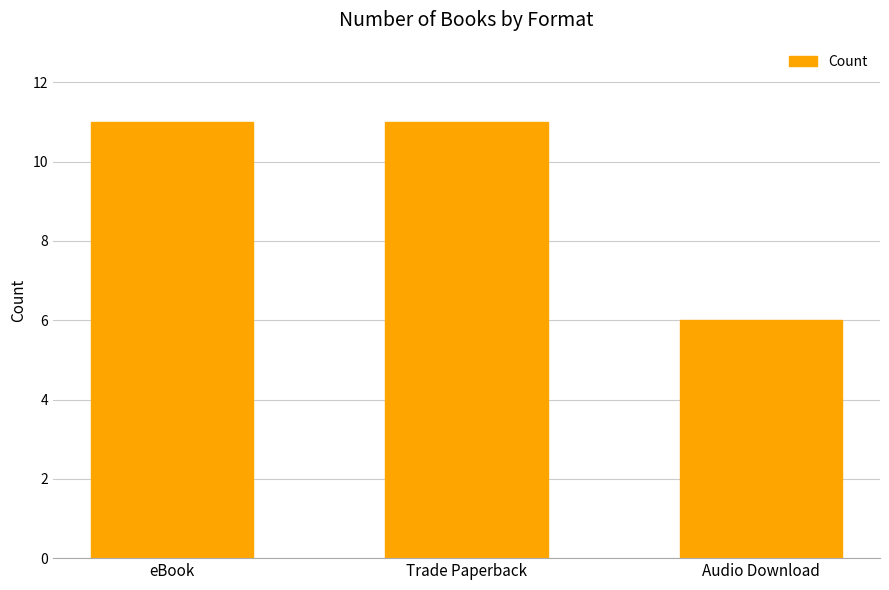

How many bars are there in total?

3